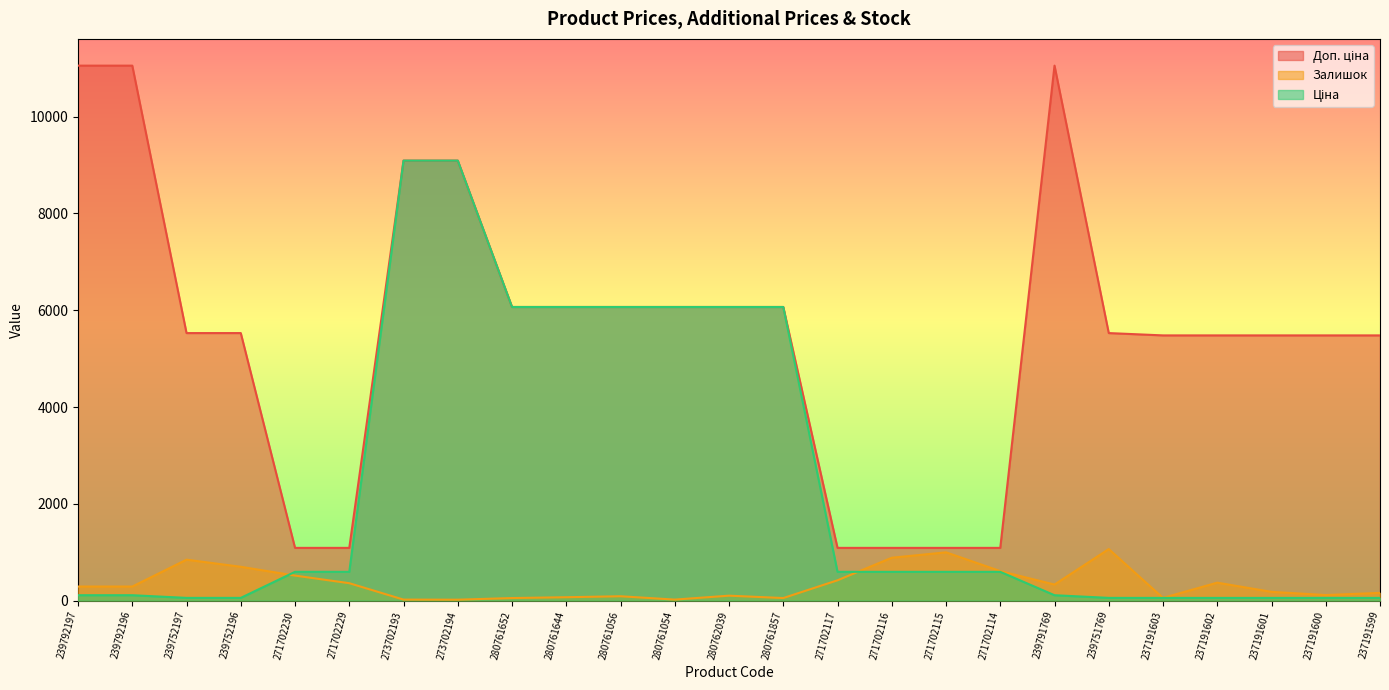

How many interior local valleys does the Залишок series have?

6